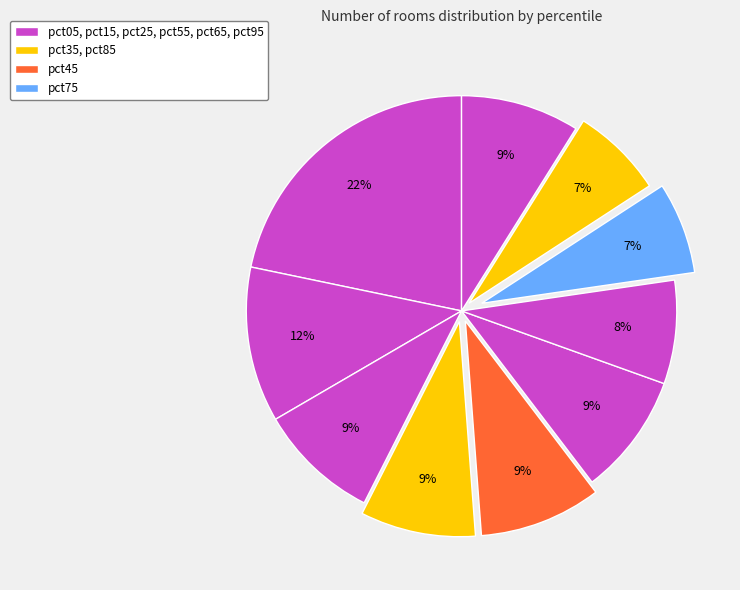

How many slices are in this pie chart?

10